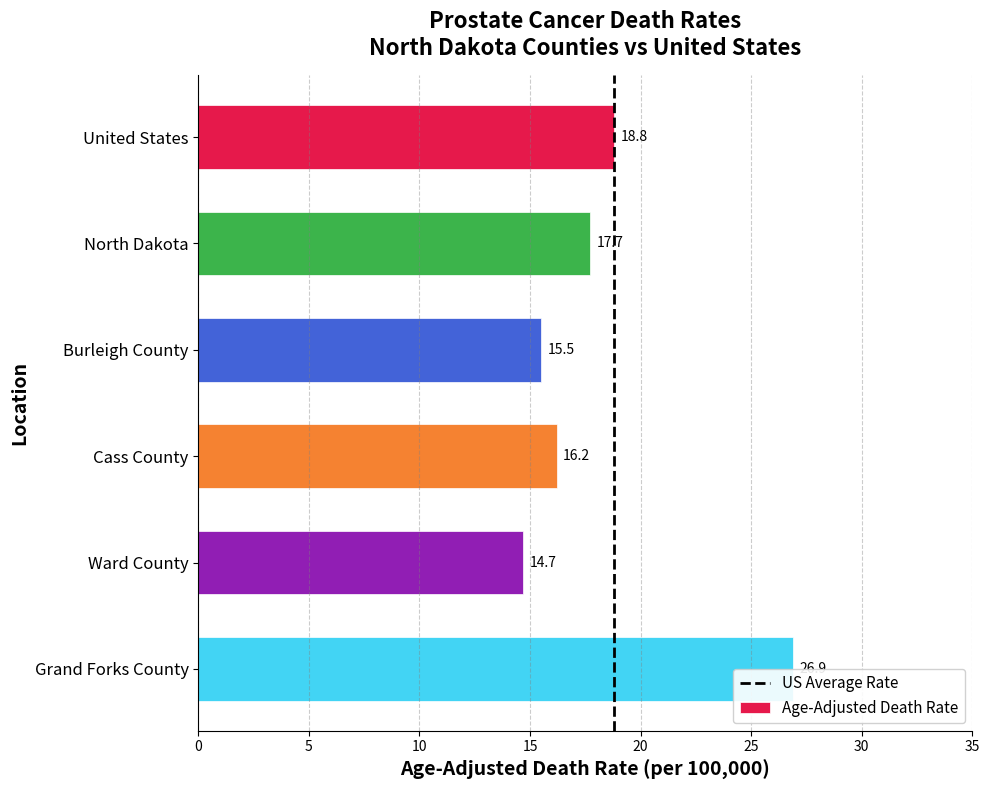

What is the label of the 2nd bar from the top?

North Dakota